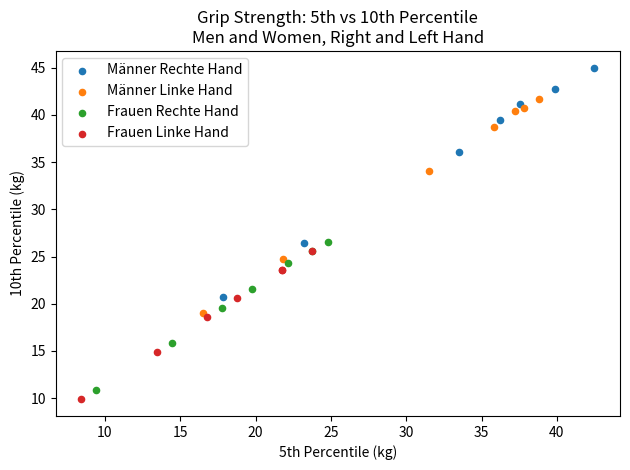

Which series contains the highest Y value?

Männer Rechte Hand